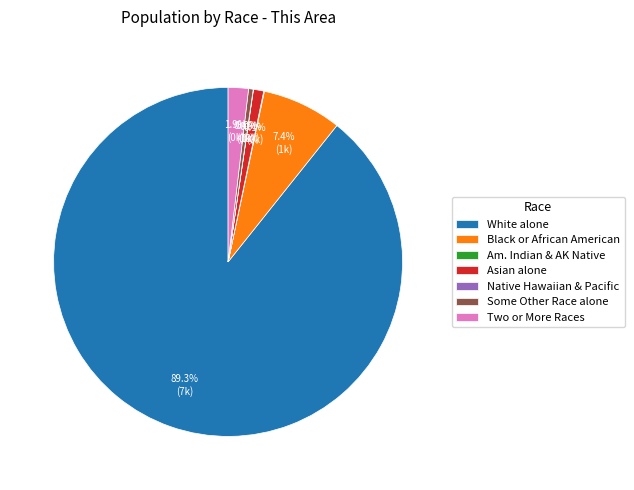

Does White alone account for over 50% of the chart?

Yes